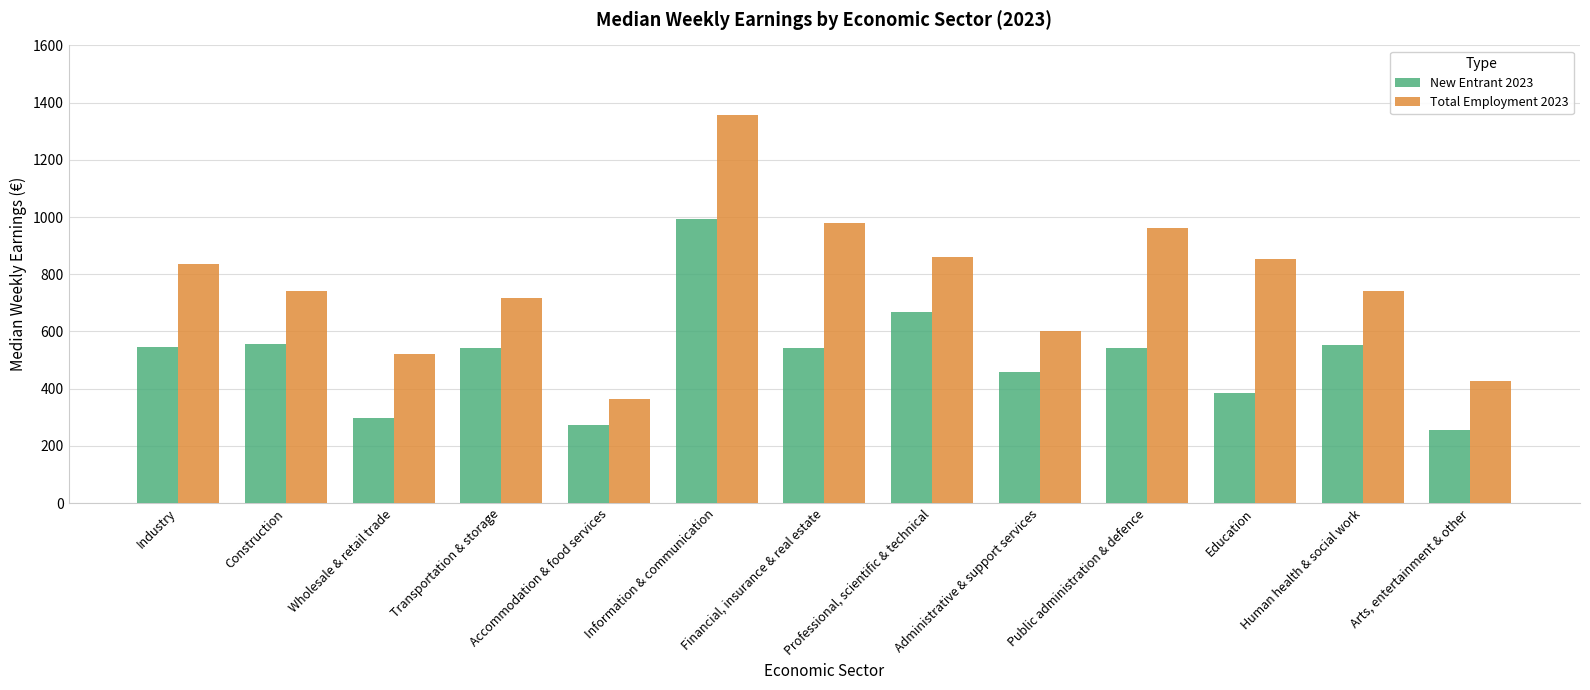

How many values in the New Entrant 2023 series exceed 542?

7